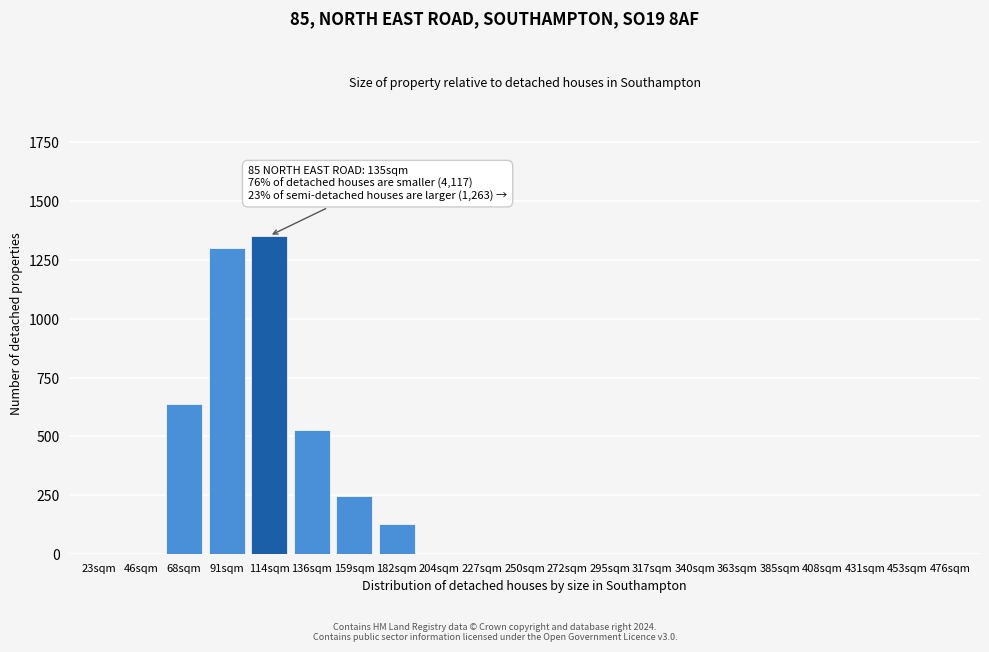

Reading left to right, list all the values displayed in this chart.

23sqm=0	46sqm=0	68sqm=638	91sqm=1299	114sqm=1352	136sqm=527	159sqm=248	182sqm=128	204sqm=0	227sqm=0	250sqm=0	272sqm=0	295sqm=0	317sqm=0	340sqm=0	363sqm=0	385sqm=0	408sqm=0	431sqm=0	453sqm=0	476sqm=0